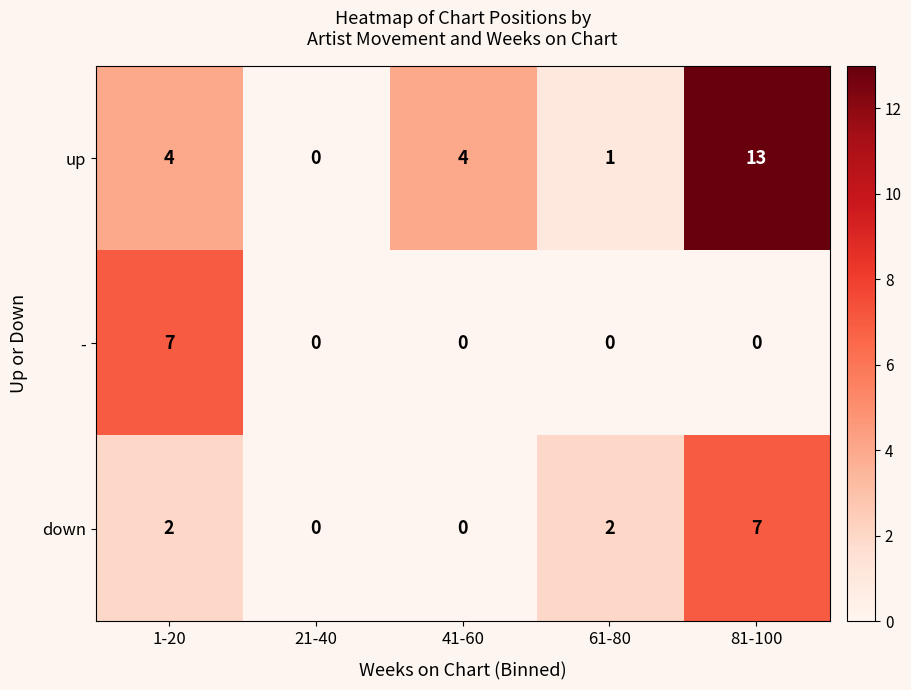

Which series has the largest total across all categories?

up